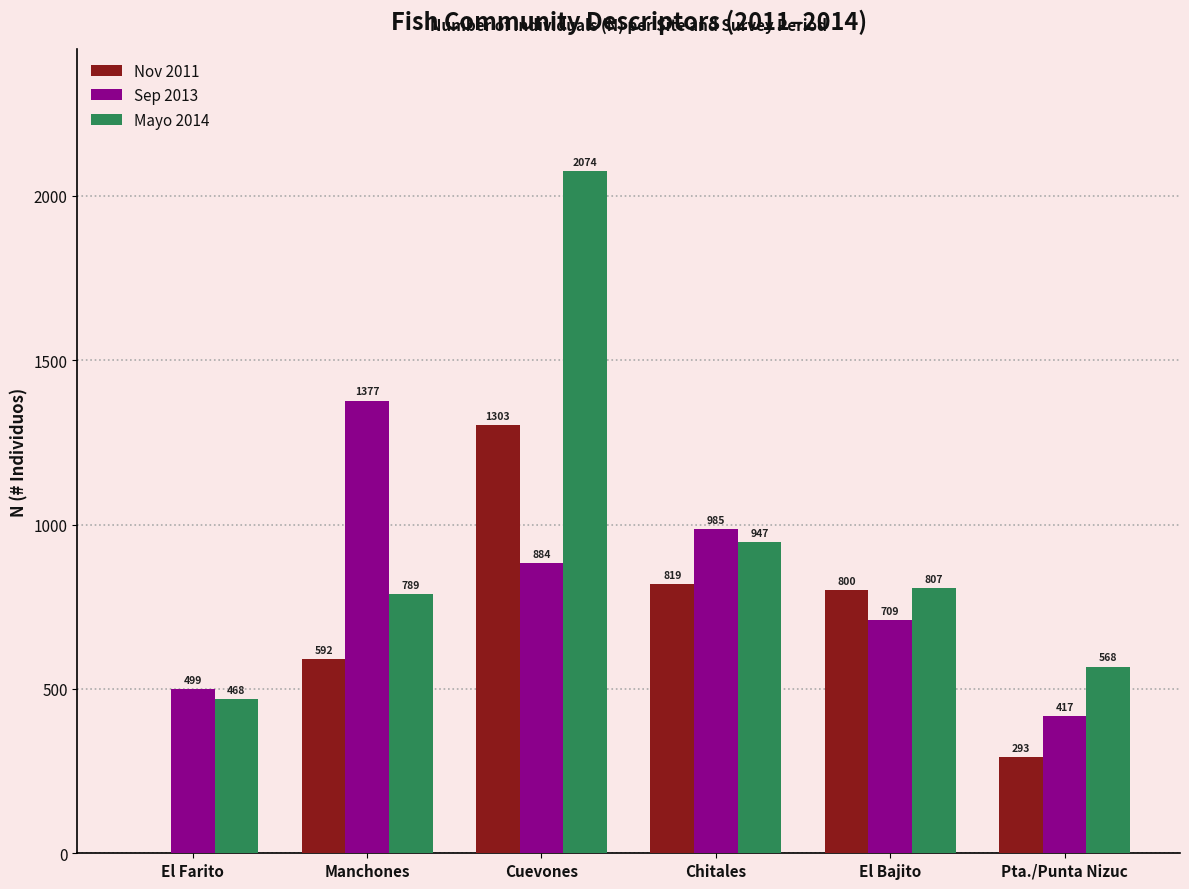

What is the sum of all Nov 2011 values?

3807